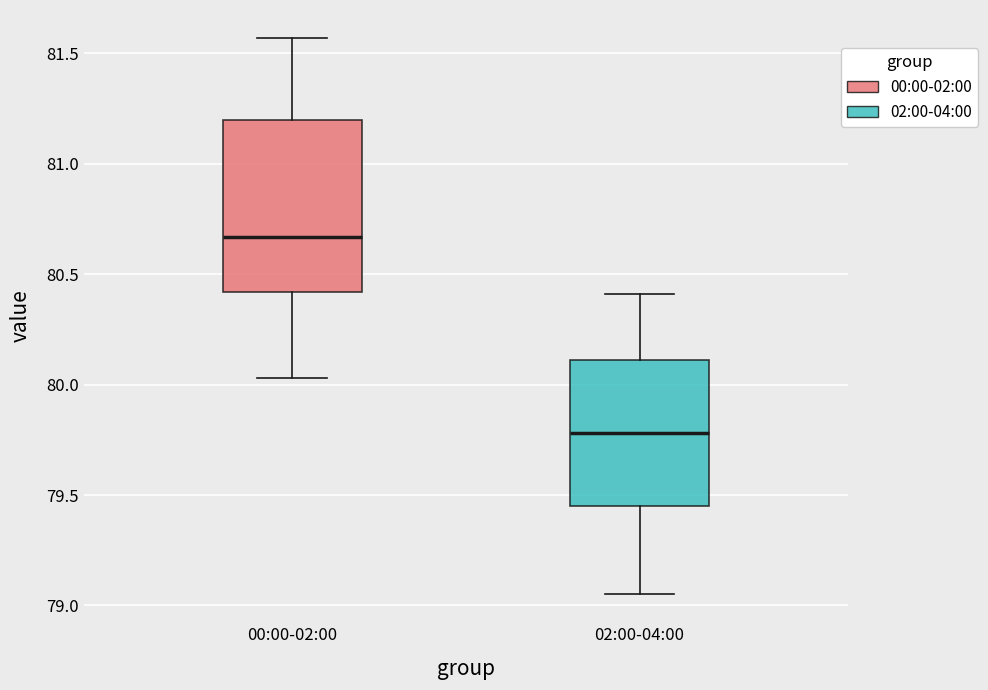

Which box has the highest median line?

00:00-02:00